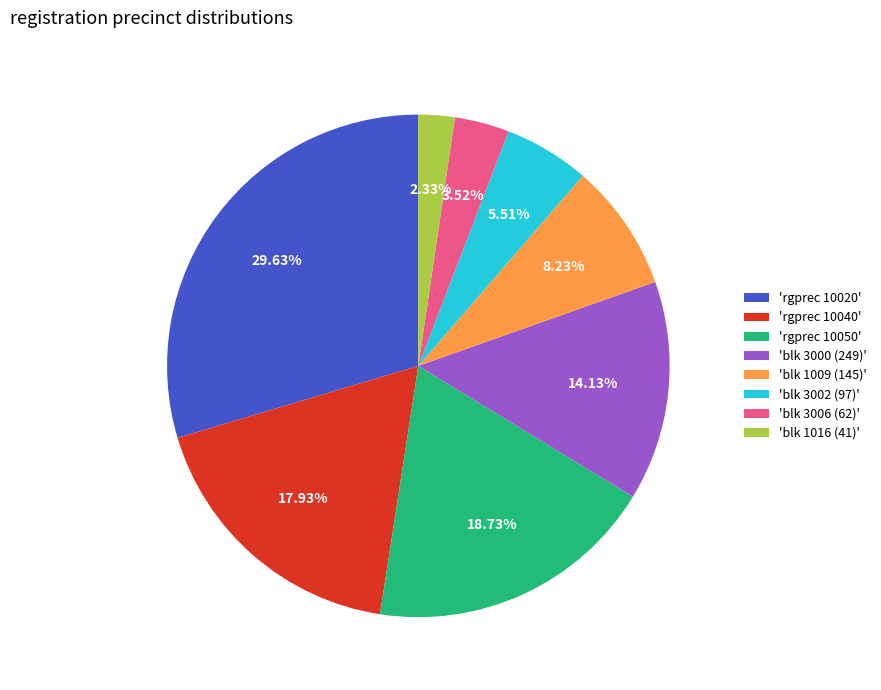

Does 'blk 1009 (145)' represent more than half of the total?

No